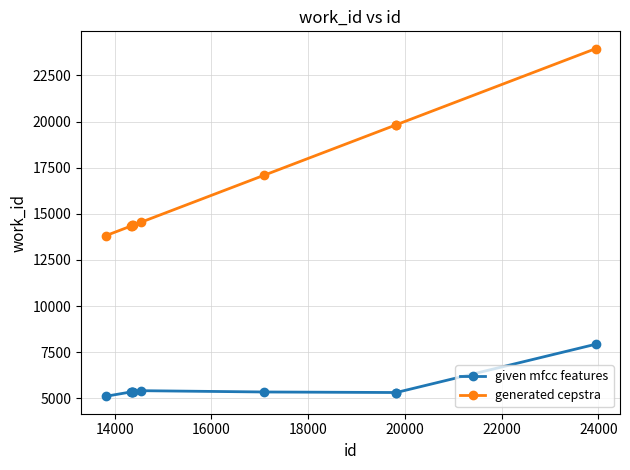

How many series are shown in this chart?

2